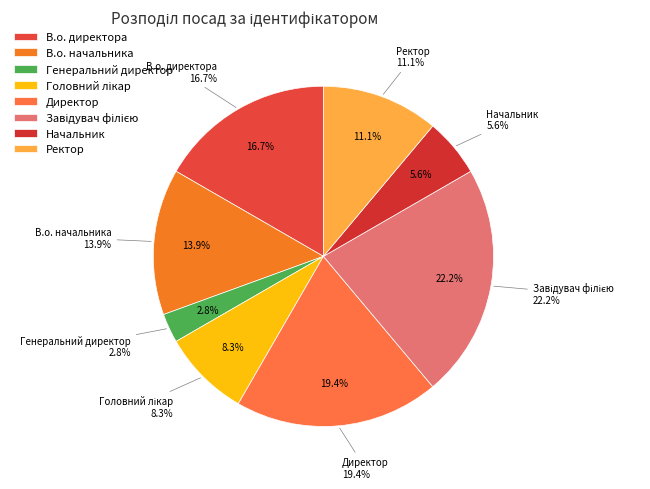

How many segments does this pie chart have?

8